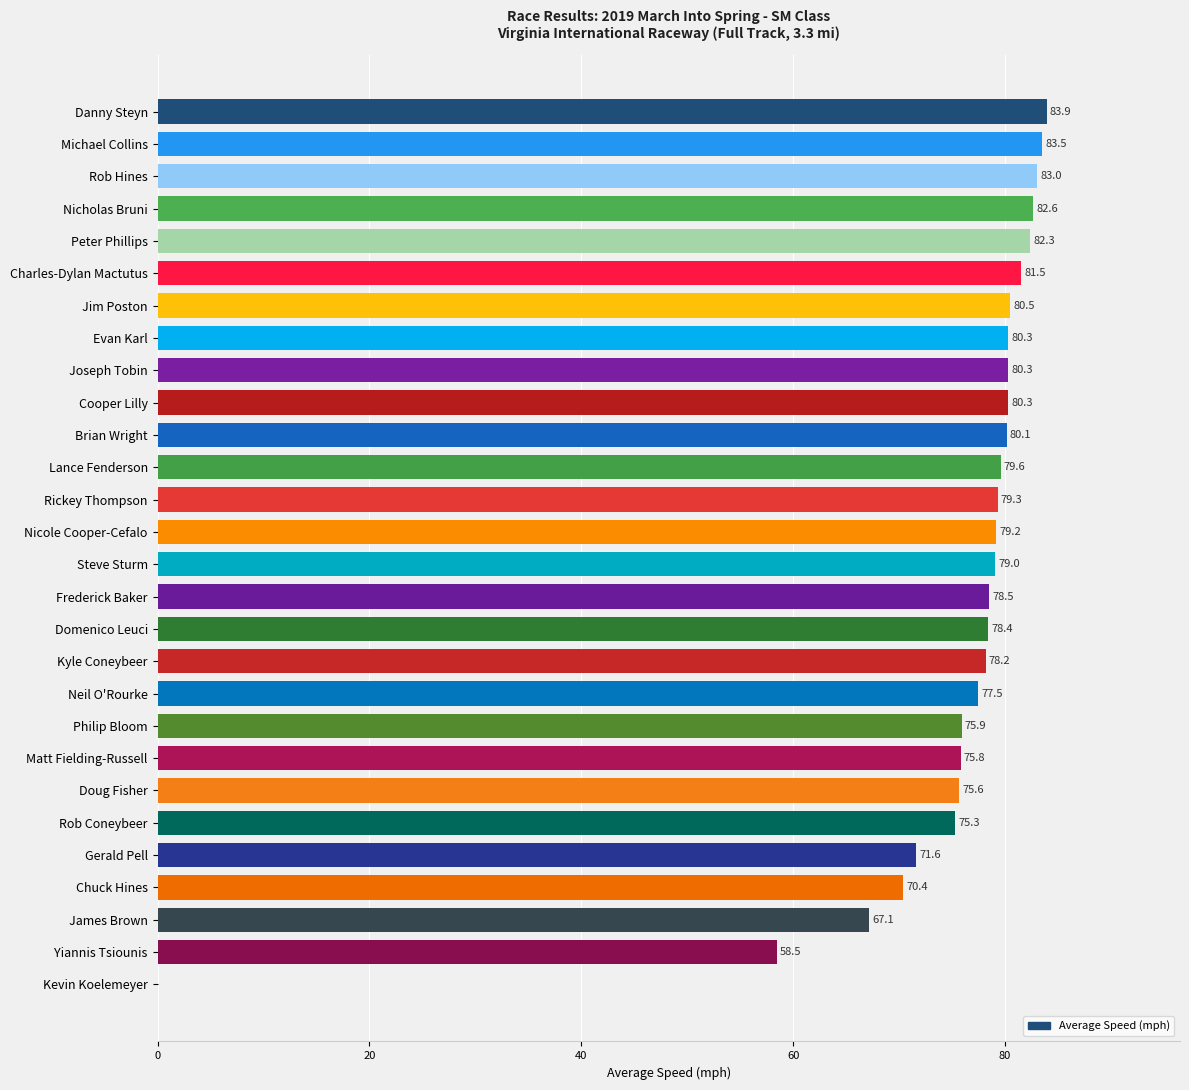

How many categories are shown in the chart?

28